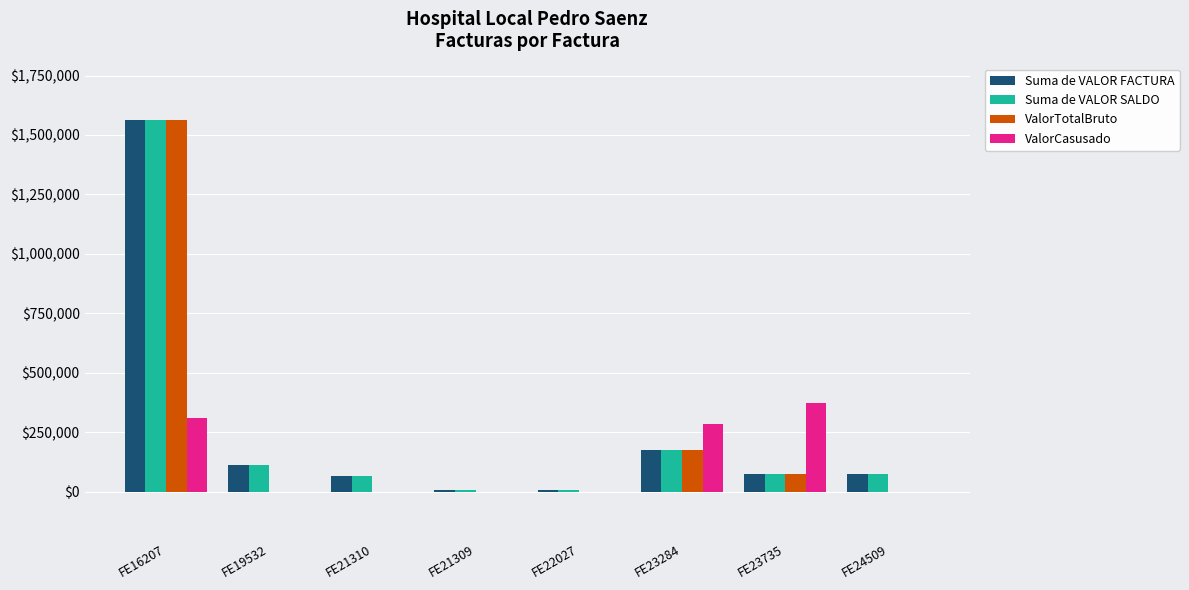

Where is Suma de VALOR FACTURA nearest to the value 784903?

FE23284